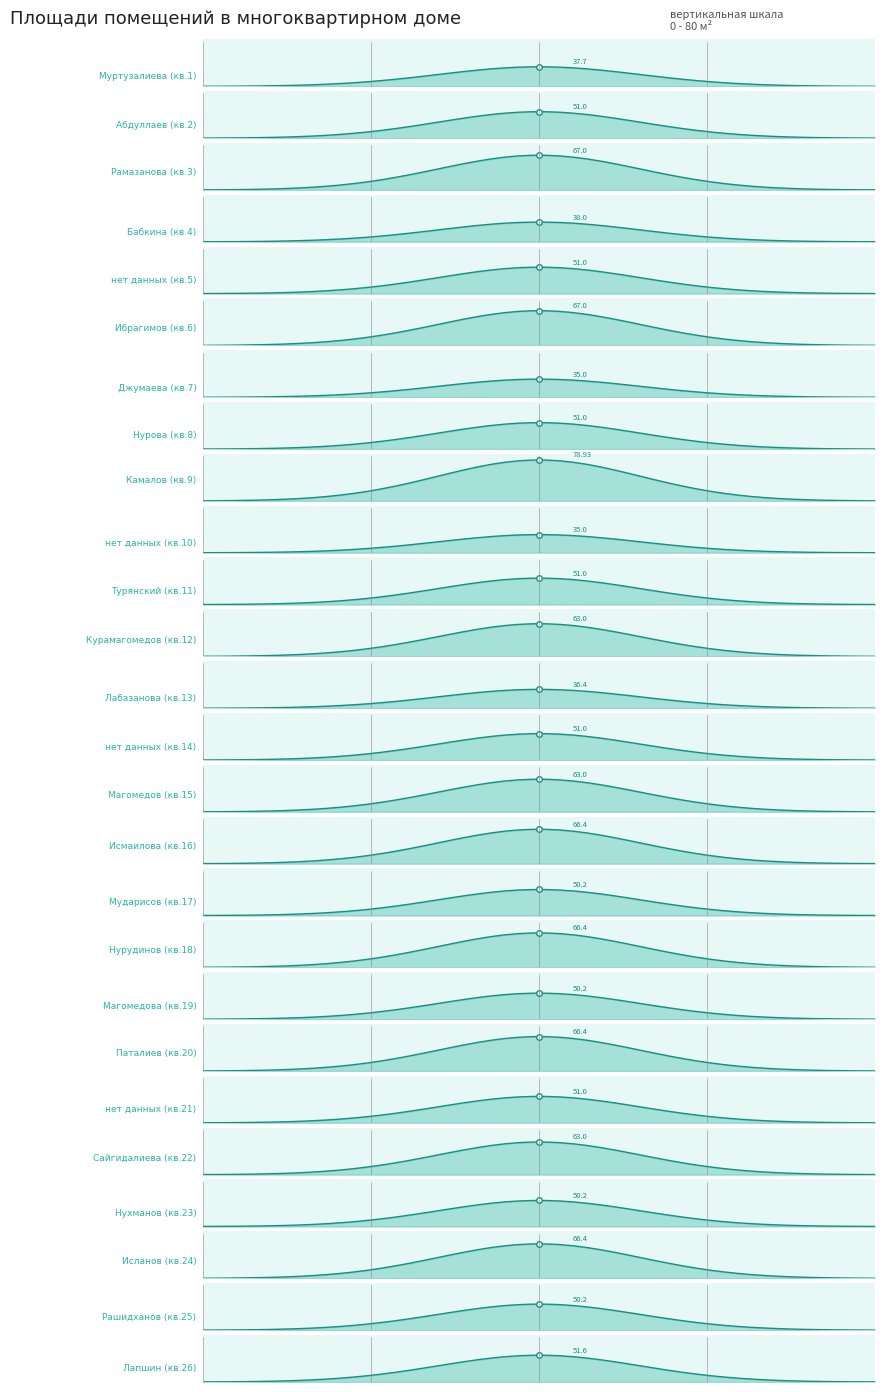

Does the chart display data point markers on the line(s)?

No